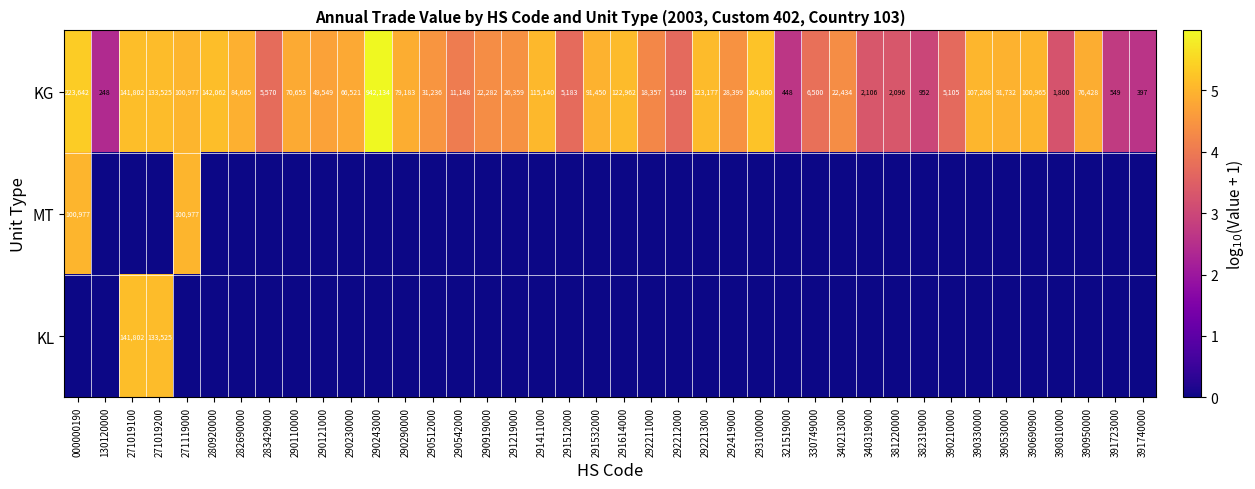

What is the lowest value of the KG series?

248